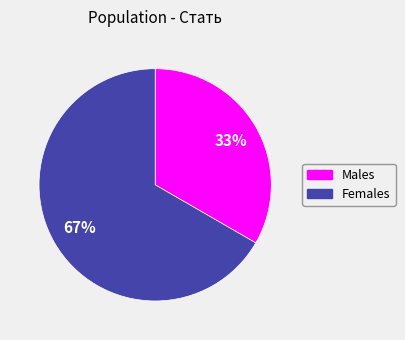

Is there any slice that represents more than half of the pie?

Yes